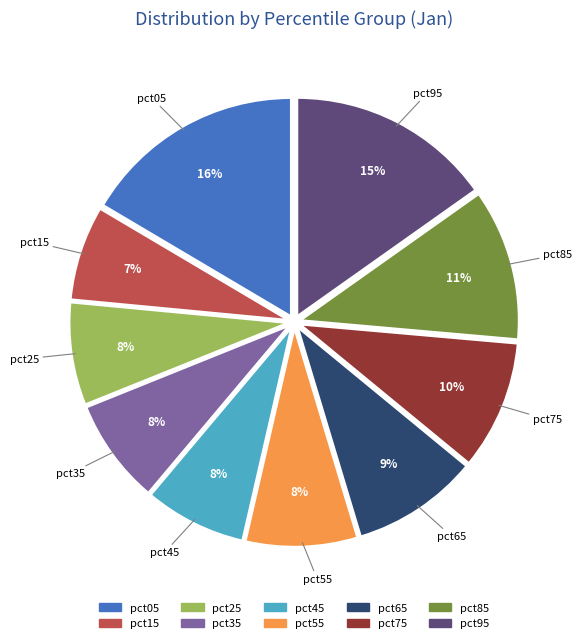

Which category has the biggest portion of the pie?

pct05